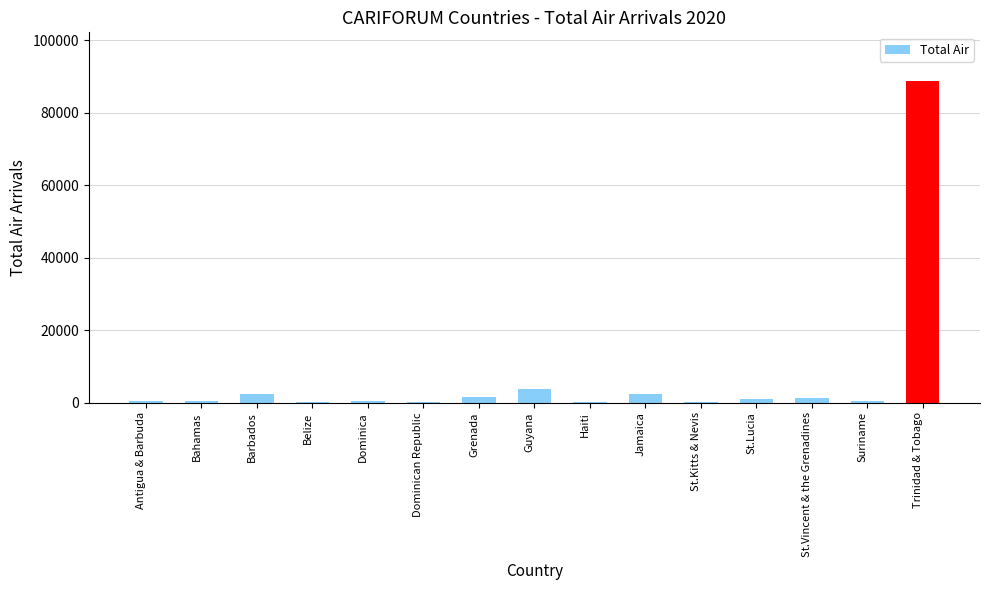

At which category does the chart reach its peak across all series?

Trinidad & Tobago